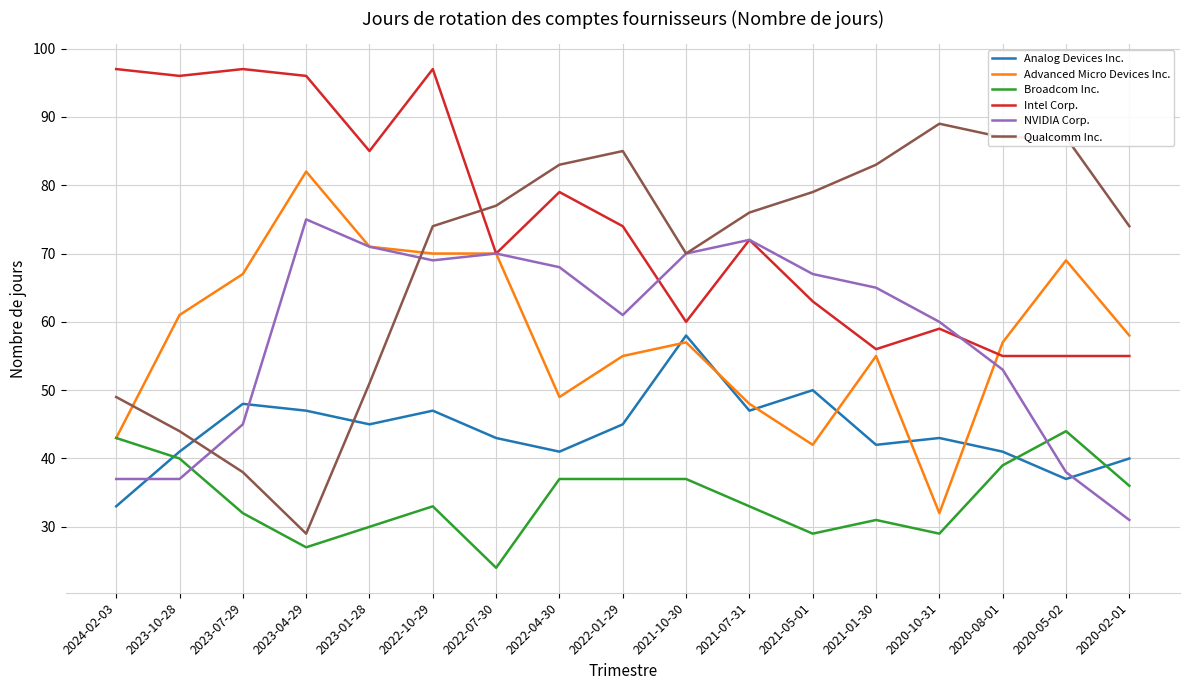

Where is the first local maximum for Intel Corp.?

2023-07-29